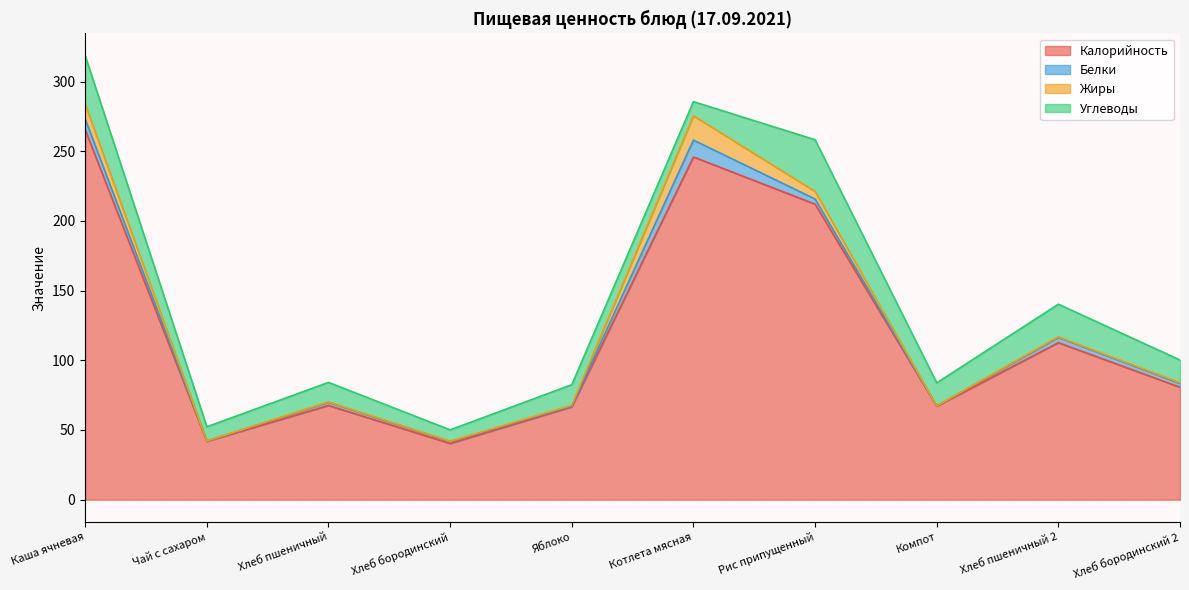

How many lines are shown in the chart?

4